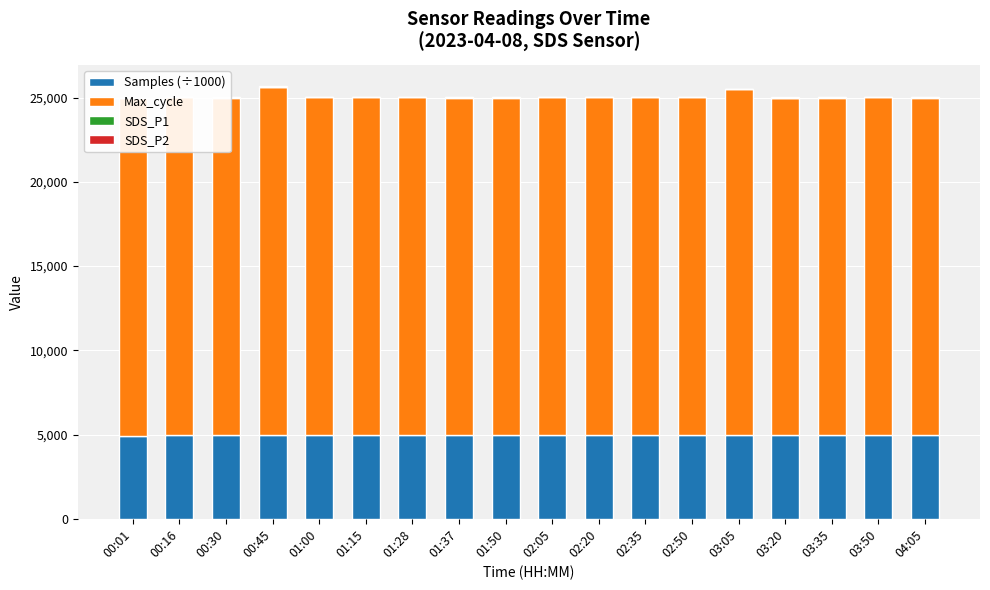

Are the bars horizontal?

No